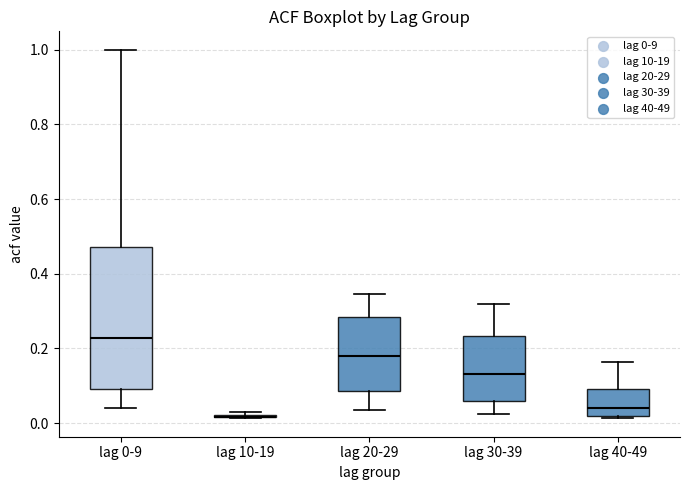

Where is the lower edge of the box for lag 40-49 on the y-axis? The values are not printed on the chart, so give them approximately, as read against the axis.

0.02